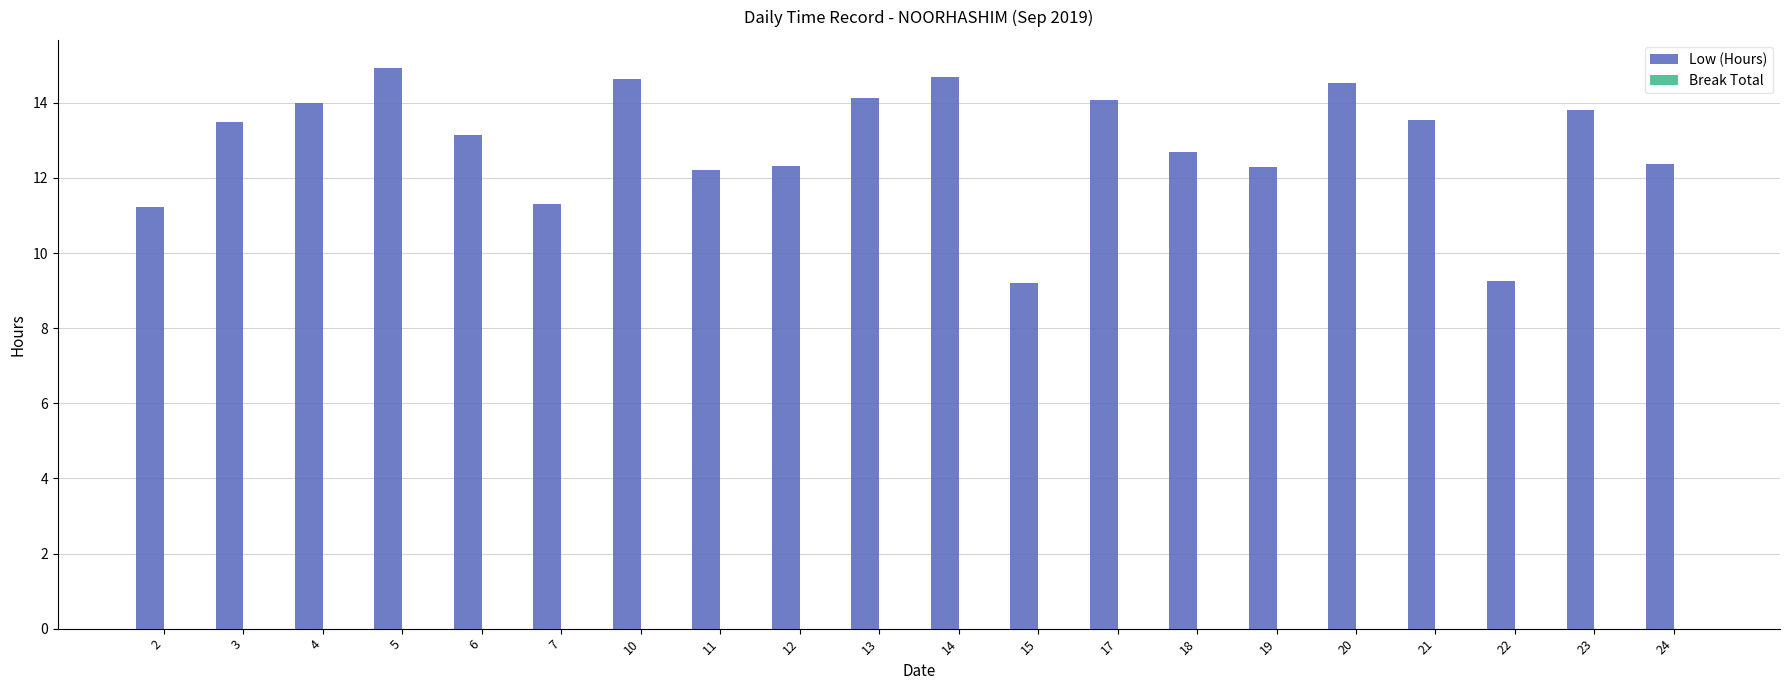

What is the difference between the second highest and minimum values?

5.5